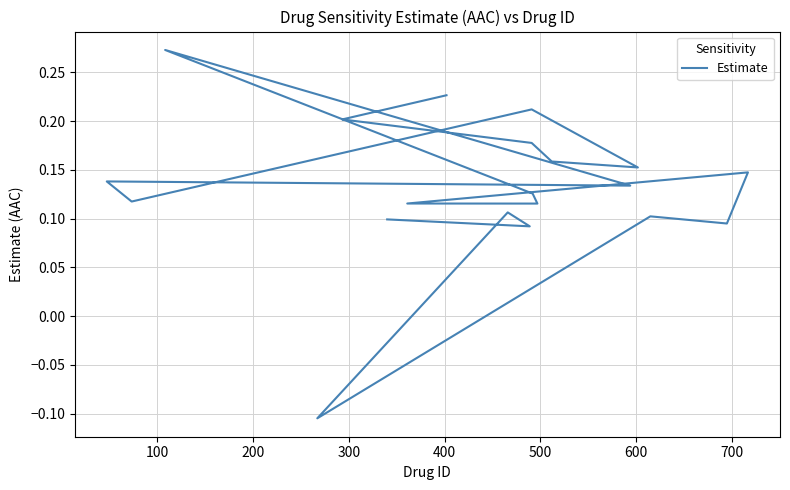

How many interior local peaks (higher than both neighbors) does the data have?

6